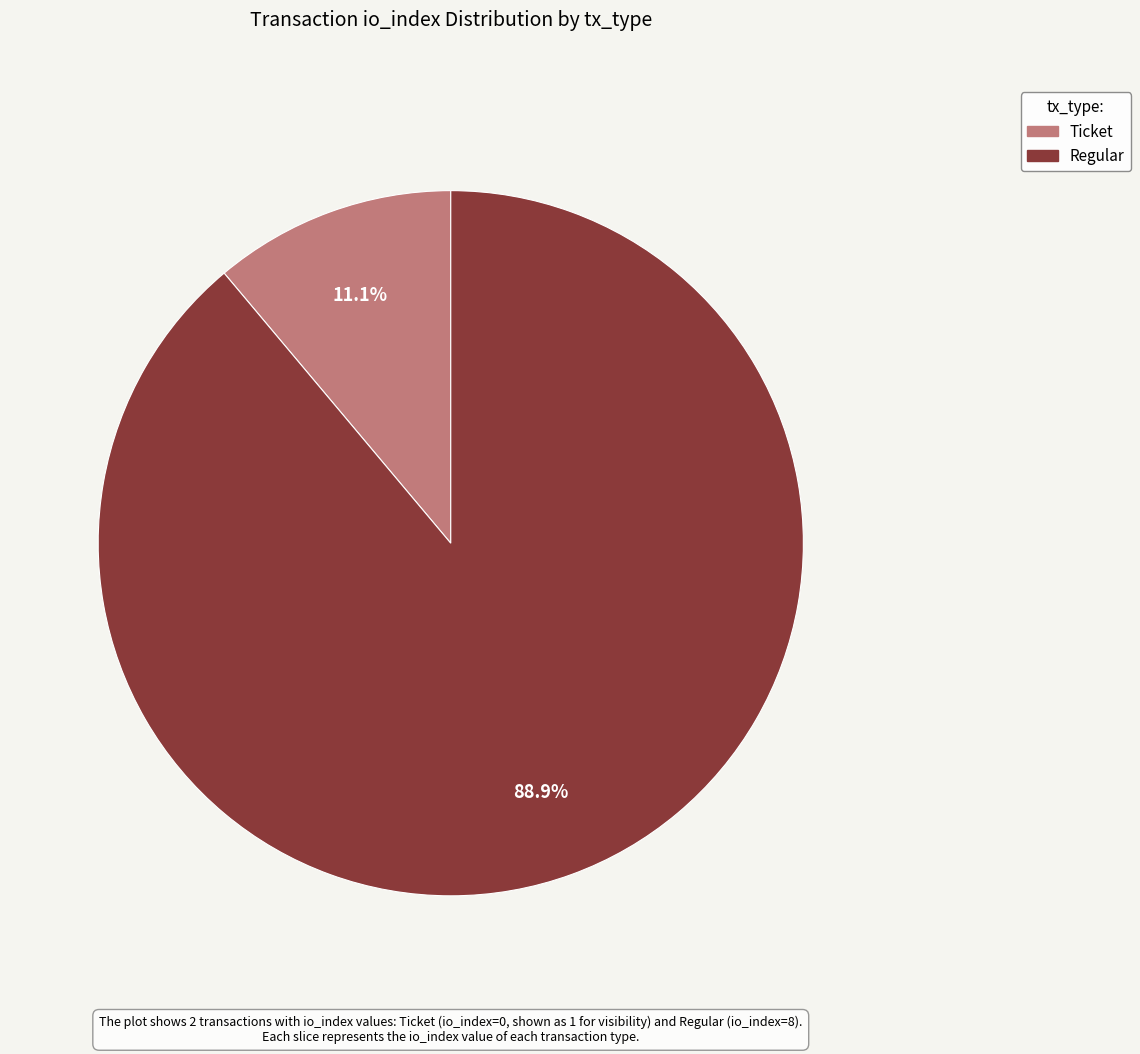

Combined, what portion of the pie is Regular and Ticket?

100.0%